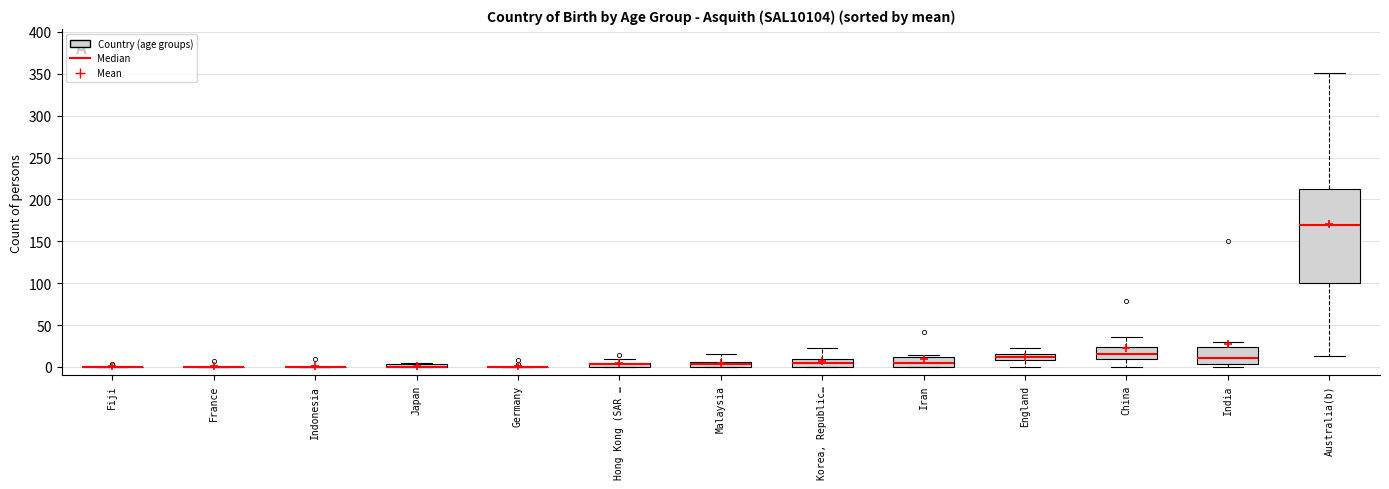

Where does the median line of the box for China sit on the y-axis? The values are not printed on the chart, so give them approximately, as read against the axis.

15